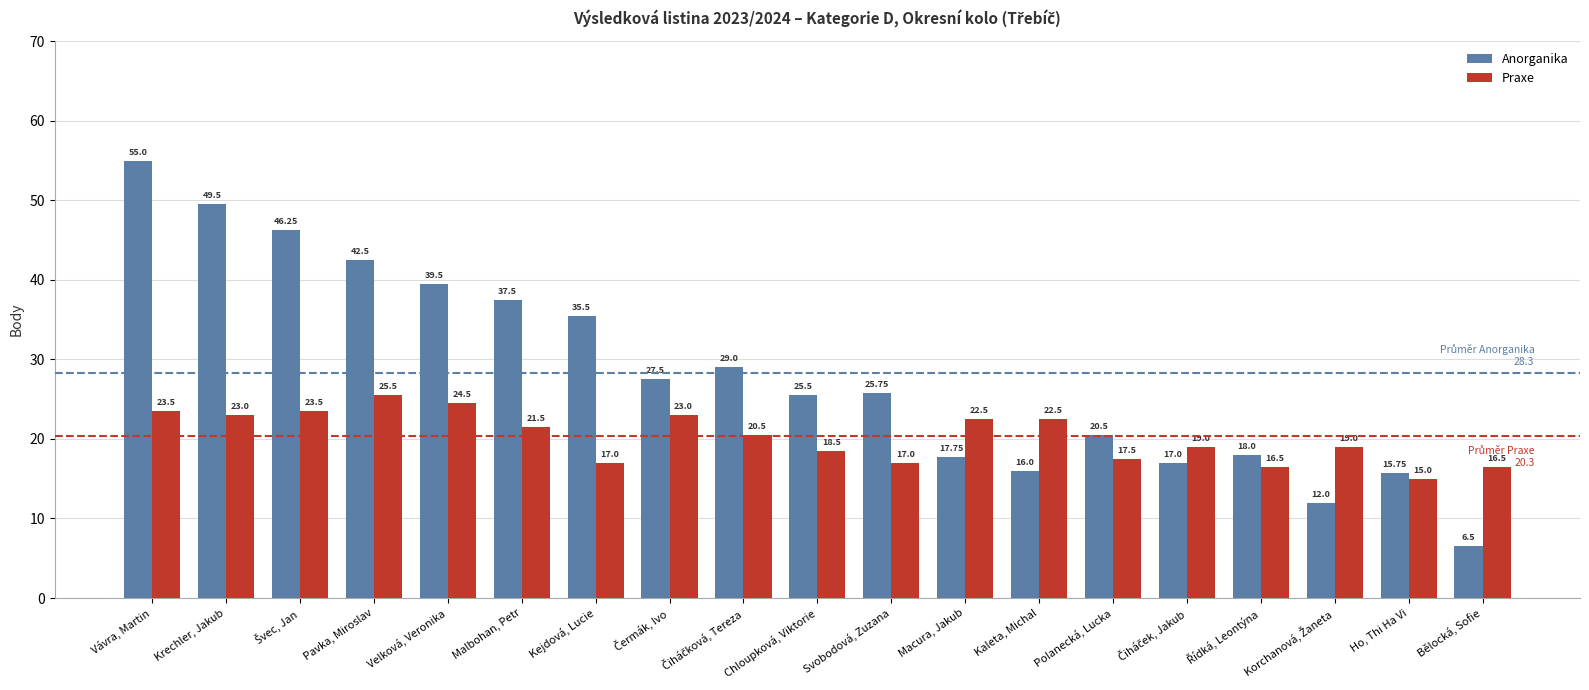

Which category has the highest value in the Praxe series?

Pavka, Miroslav